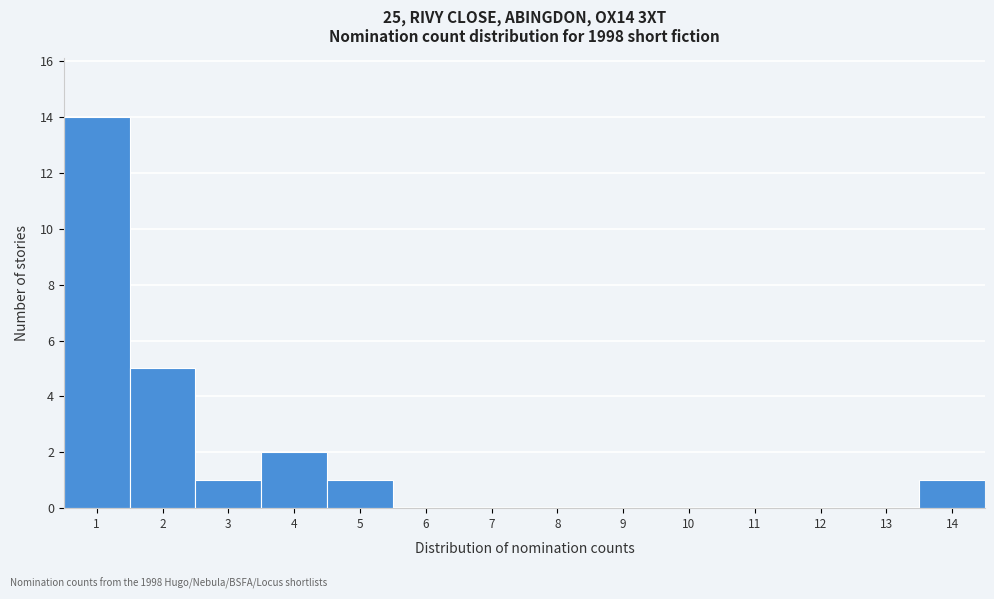

Reading left to right, list every bar in this chart as the range it spans on the x-axis followed by its height. The values are not printed on the chart, so give them approximately, as read against the axis.

0.5 to 1.5: 14
1.5 to 2.5: 5
2.5 to 3.5: 1
3.5 to 4.5: 2
4.5 to 5.5: 1
5.5 to 6.5: 0
6.5 to 7.5: 0
7.5 to 8.5: 0
8.5 to 9.5: 0
9.5 to 10.5: 0
10.5 to 11.5: 0
11.5 to 12.5: 0
12.5 to 13.5: 0
13.5 to 14.5: 1